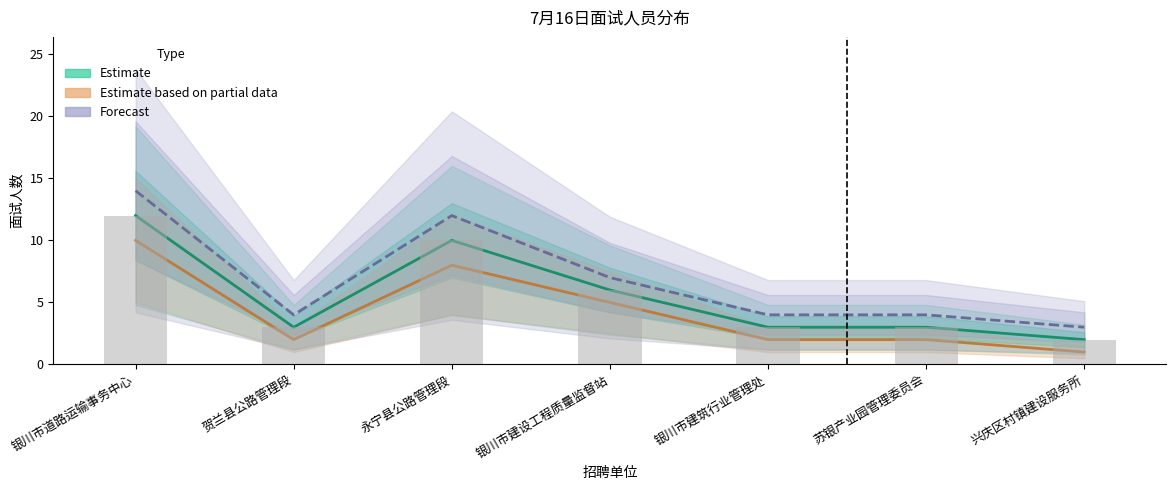

The value of Forecast at 银川市道路运输事务中心 is 22. True or false?

False